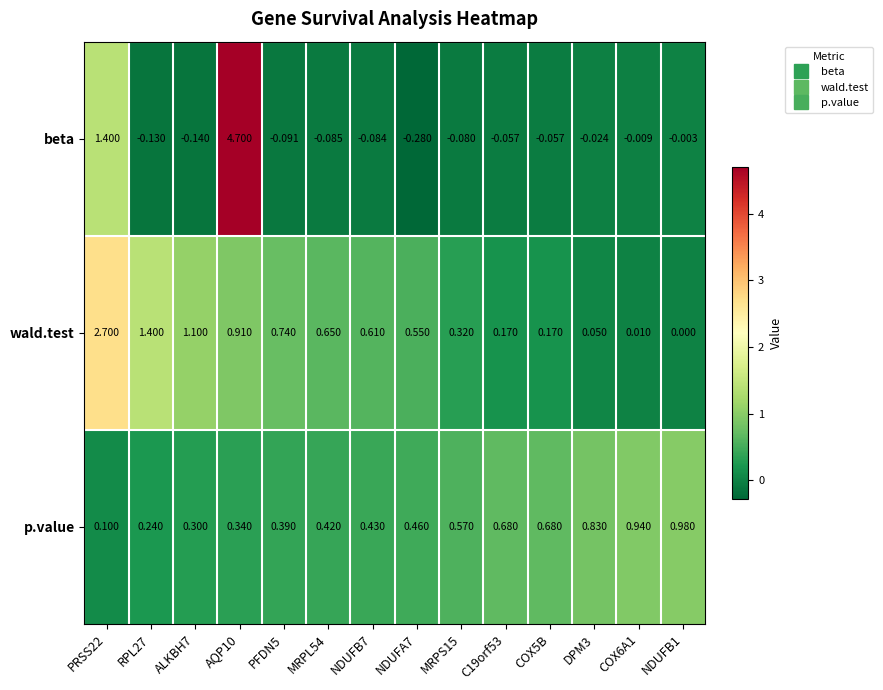

At DPM3, list the series in order from smallest to largest.

beta, wald.test, p.value